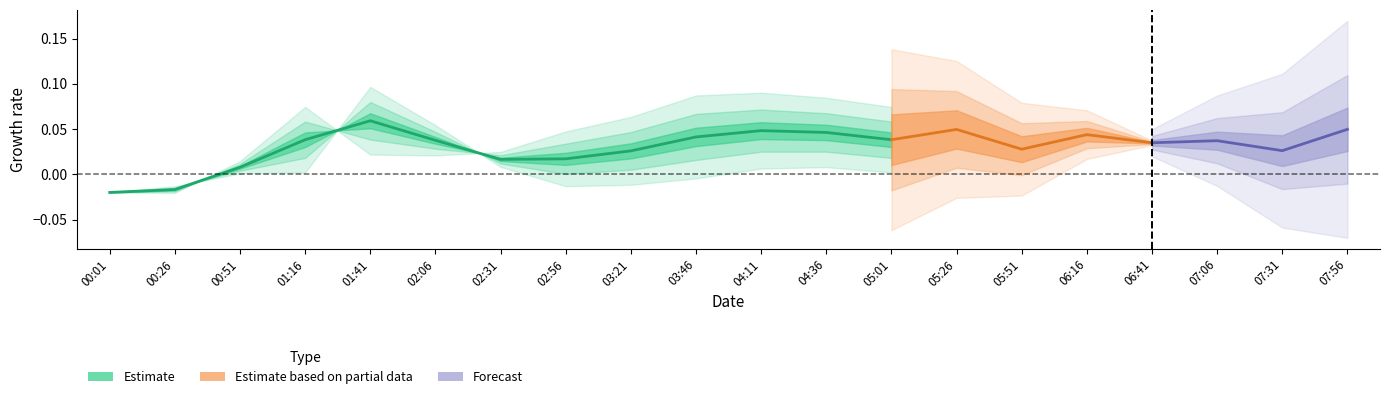

True or false: the data shows 0.0 at 02:06.

True